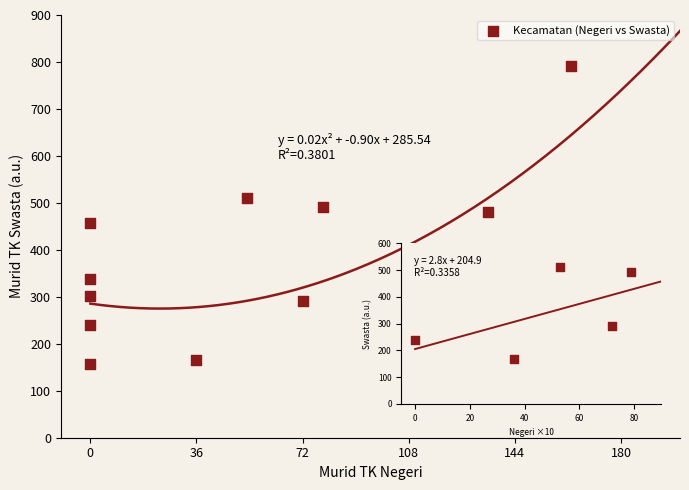

What is the range of Y values (max minus min)?

636